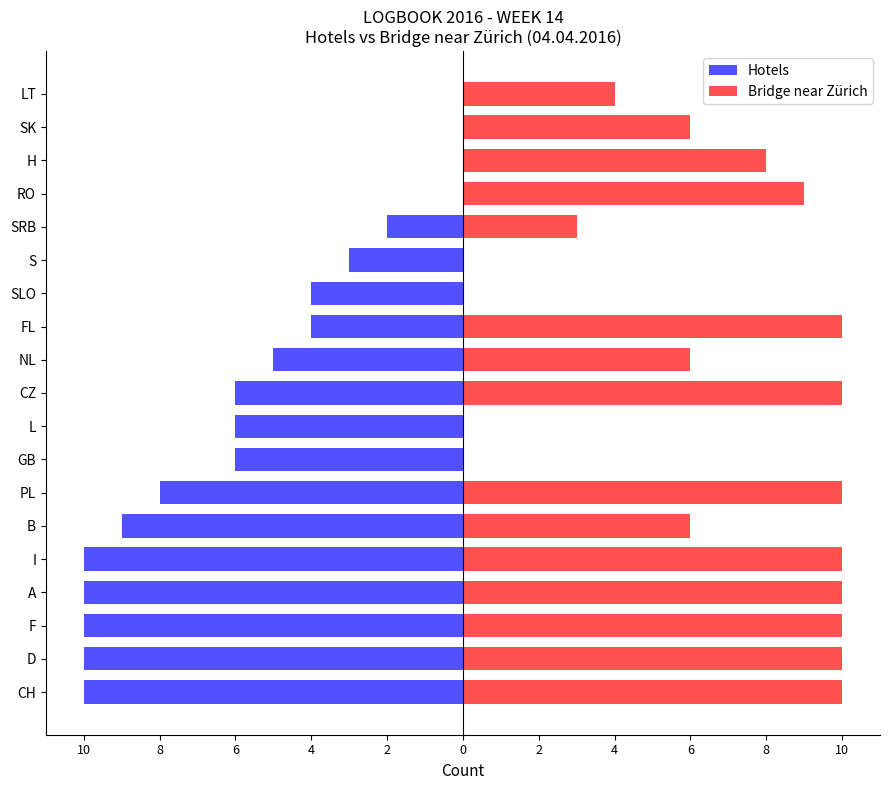

What is the average value of the Hotels series?

-5